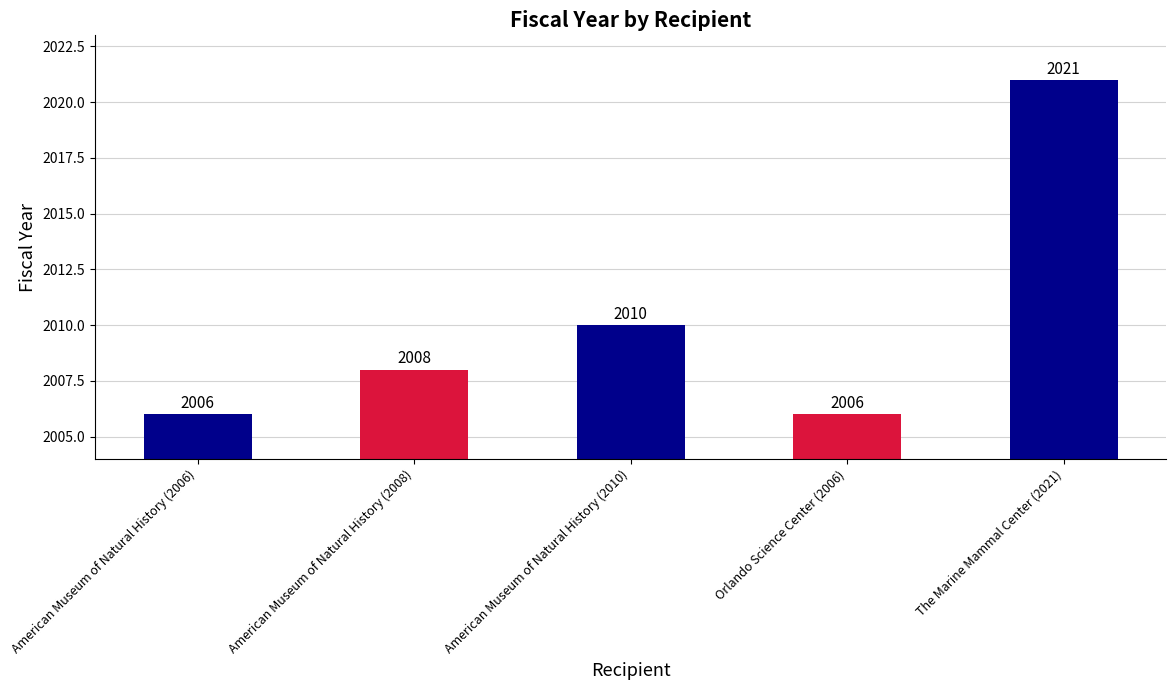

At which label is the value closest to 2013?

American Museum of Natural History (2010)